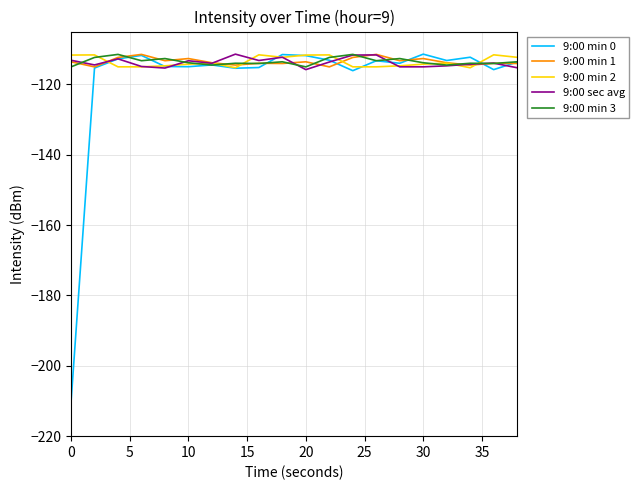

What is the difference between the maximum and minimum values in the 9:00 sec avg series?

4.4